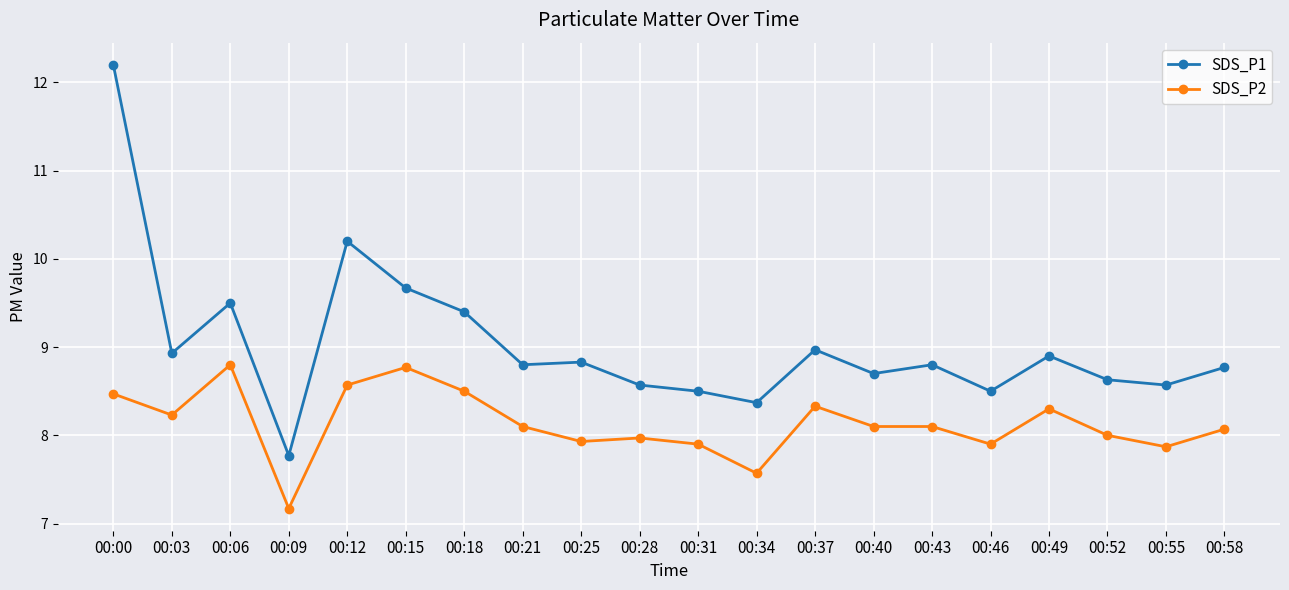

True or false: SDS_P1 and SDS_P2 cross at least once.

False